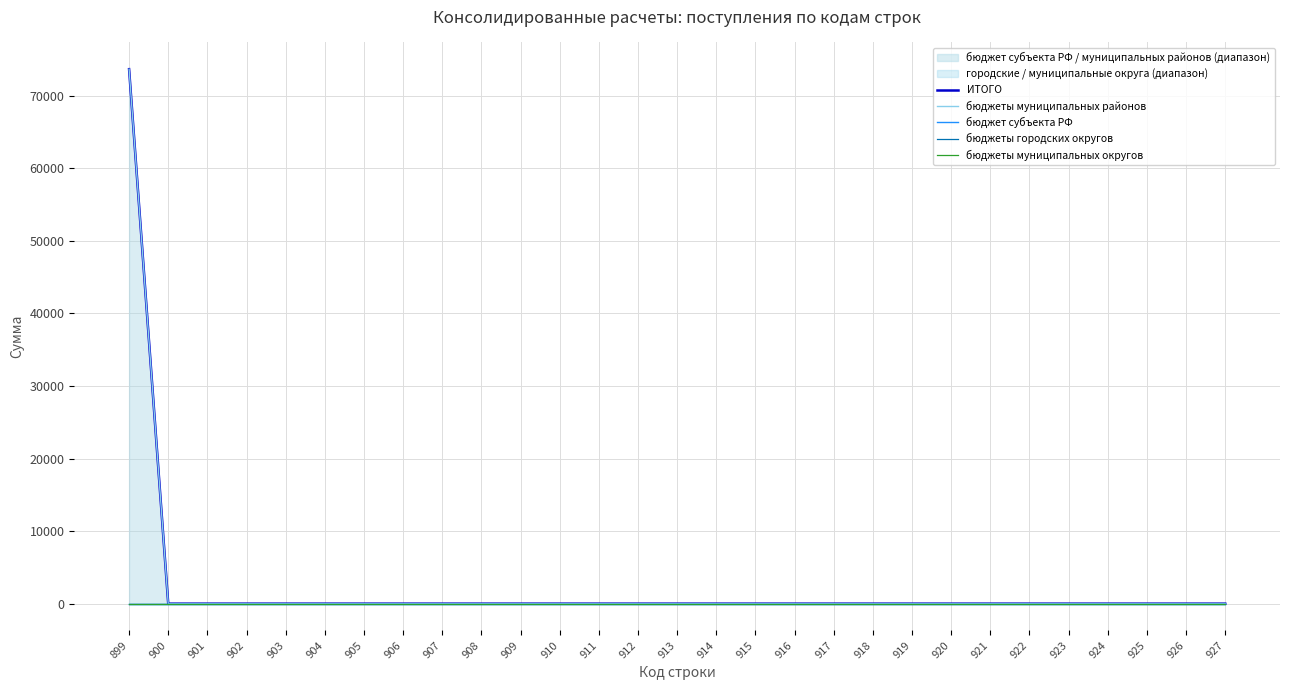

Which series changed the most between 911 and 922?

ИТОГО